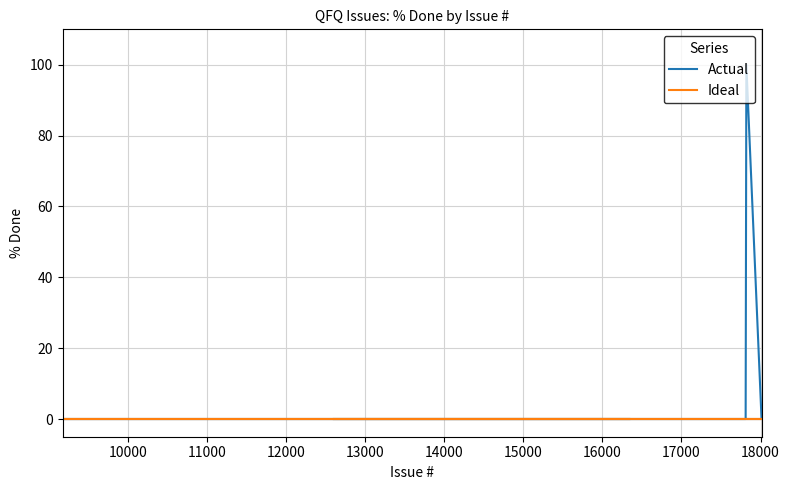

Rank the series by their average value, from lowest to highest.

Ideal, Actual